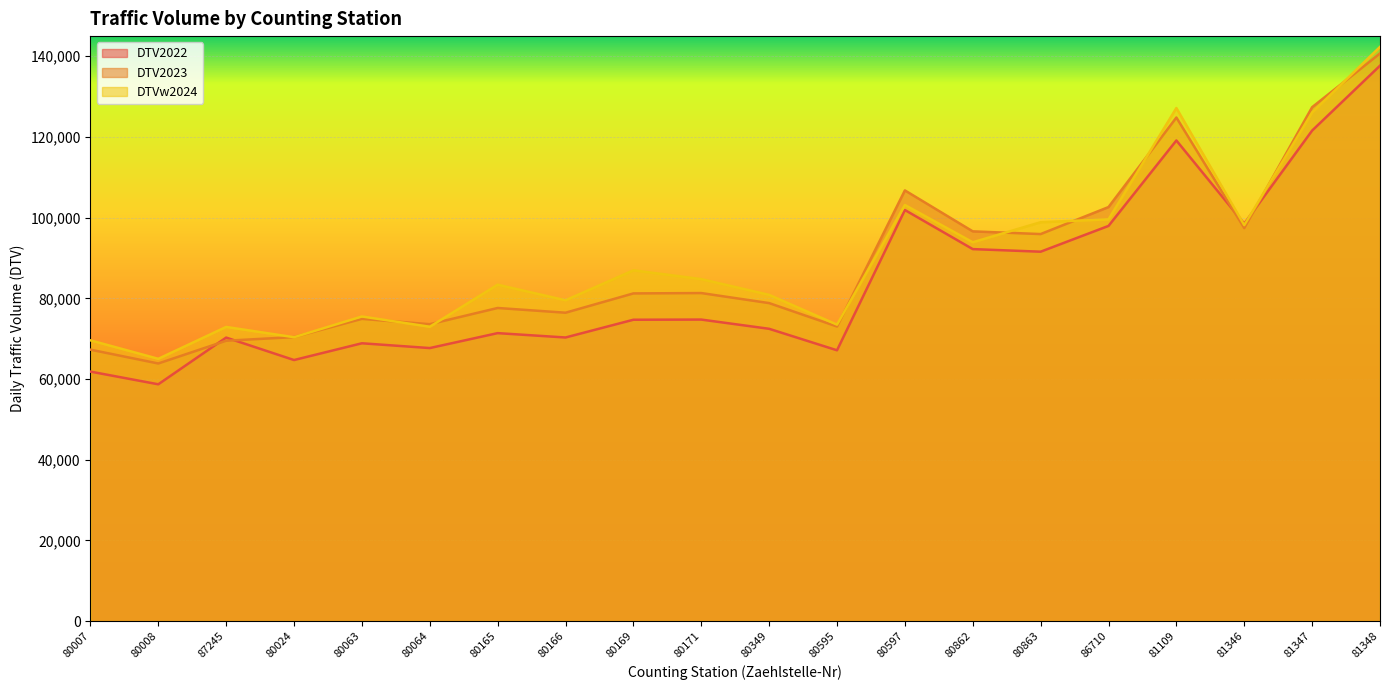

What is the difference between the second highest and minimum values in the DTV2022 series?

62892